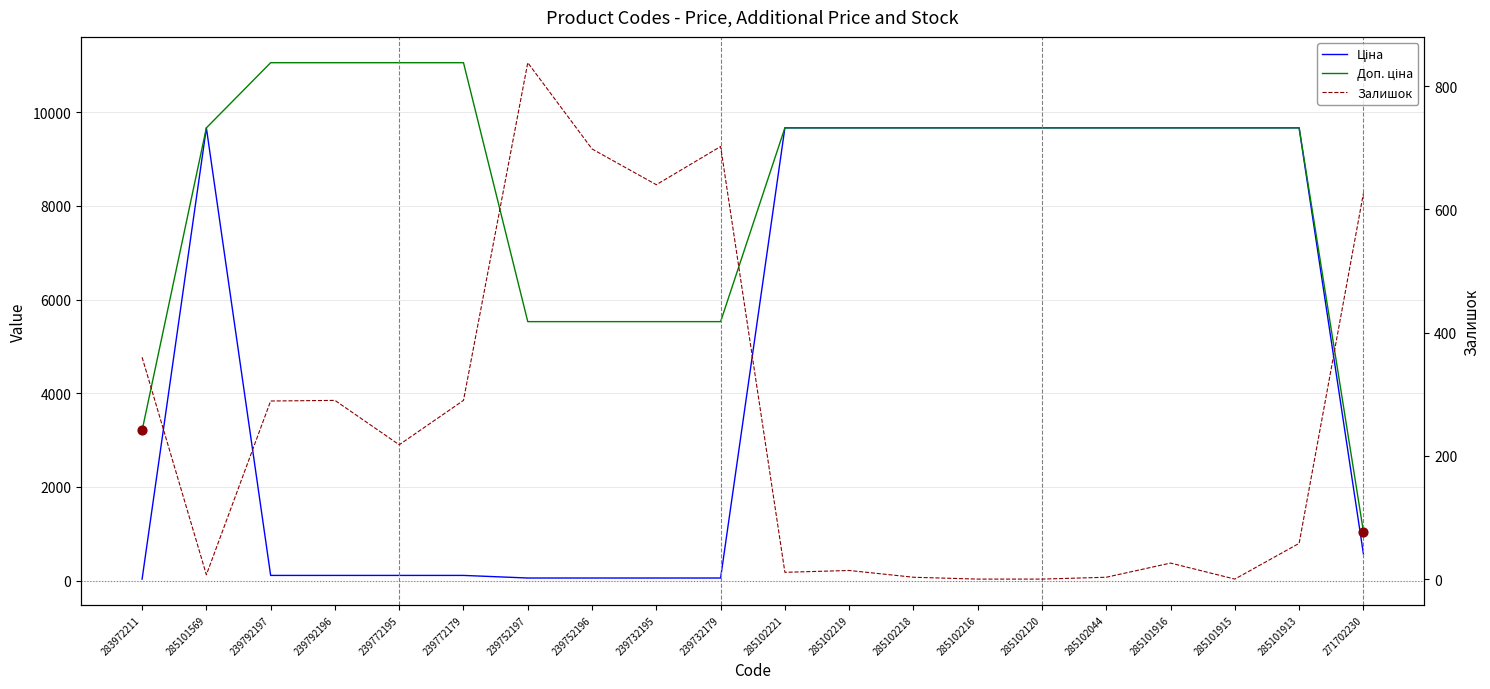

Which series contains the lowest Y value?

Залишок